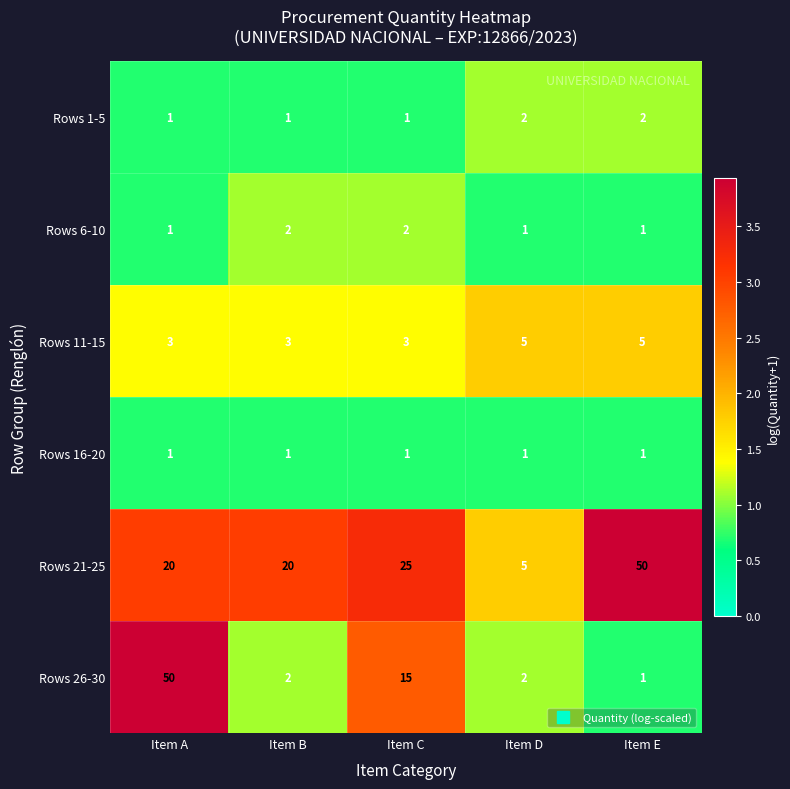

Which series has the widest spread of values?

Rows 26-30